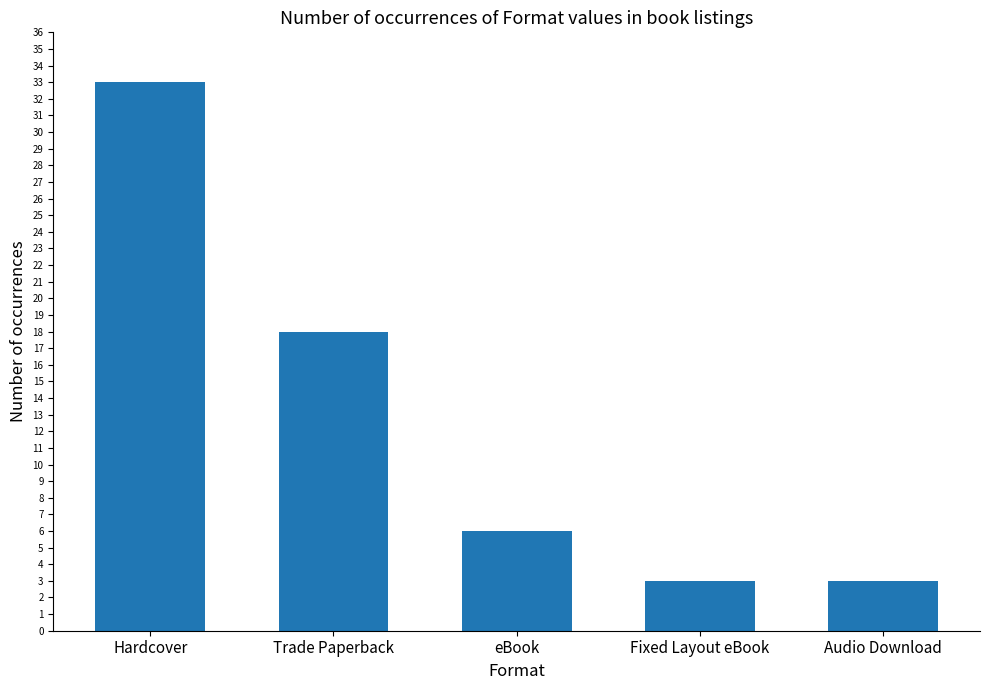

What is the value of the 5th bar from the left?

3